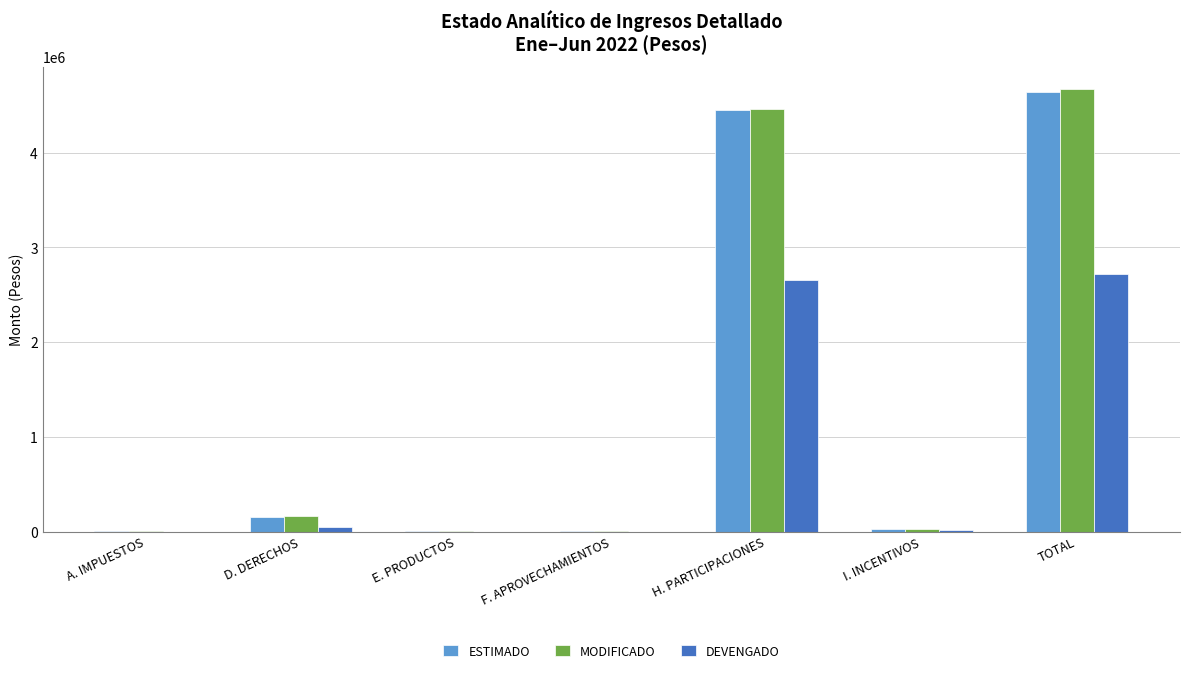

Between F. APROVECHAMIENTOS and H. PARTICIPACIONES, which series saw the biggest shift?

MODIFICADO